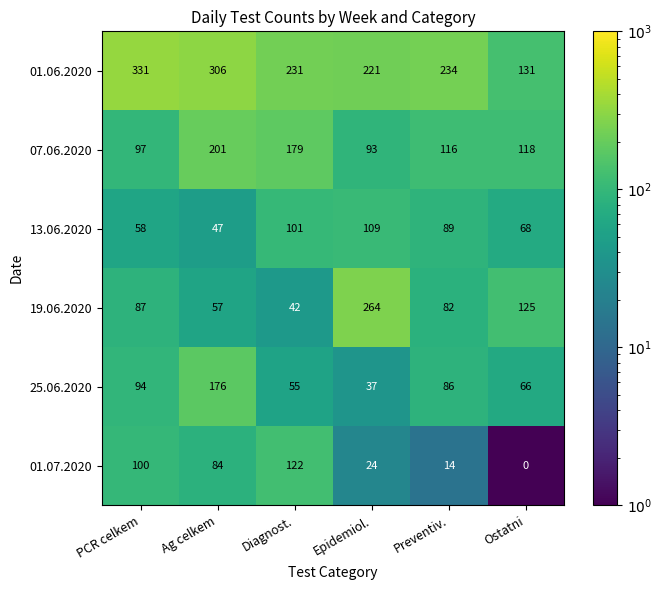

Which label corresponds to the smallest value in the chart?

Ostatni